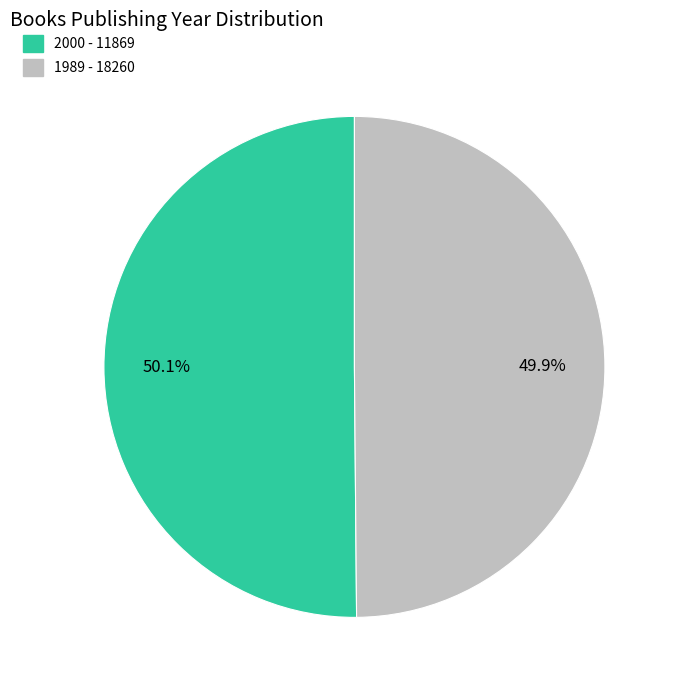

Does any single category account for the majority?

Yes